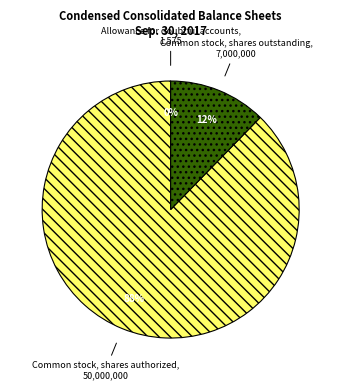

What percentage is the Common stock, shares outstanding slice, to the nearest percent?

12%